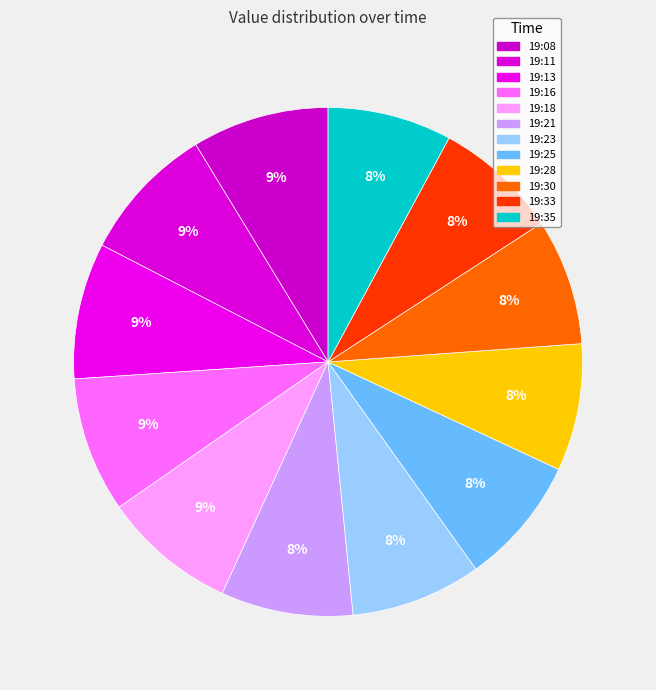

Rank the categories by value from lowest to highest.

2019-05-29T19:35:43.204Z, 2019-05-29T19:33:17.122Z, 2019-05-29T19:30:50.867Z, 2019-05-29T19:28:24.458Z, 2019-05-29T19:25:57.056Z, 2019-05-29T19:23:30.692Z, 2019-05-29T19:21:03.261Z, 2019-05-29T19:18:37.051Z, 2019-05-29T19:16:11.008Z, 2019-05-29T19:13:44.962Z, 2019-05-29T19:08:52.896Z, 2019-05-29T19:11:18.906Z